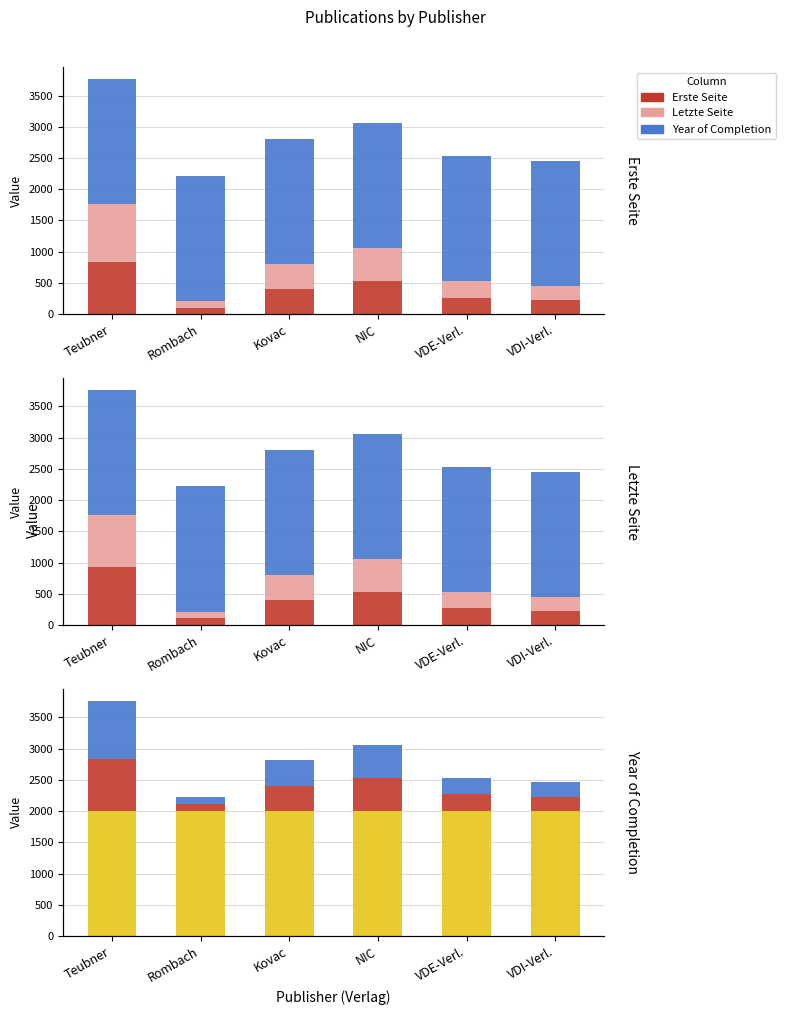

Which category has the highest value in the Erste Seite series?

Teubner